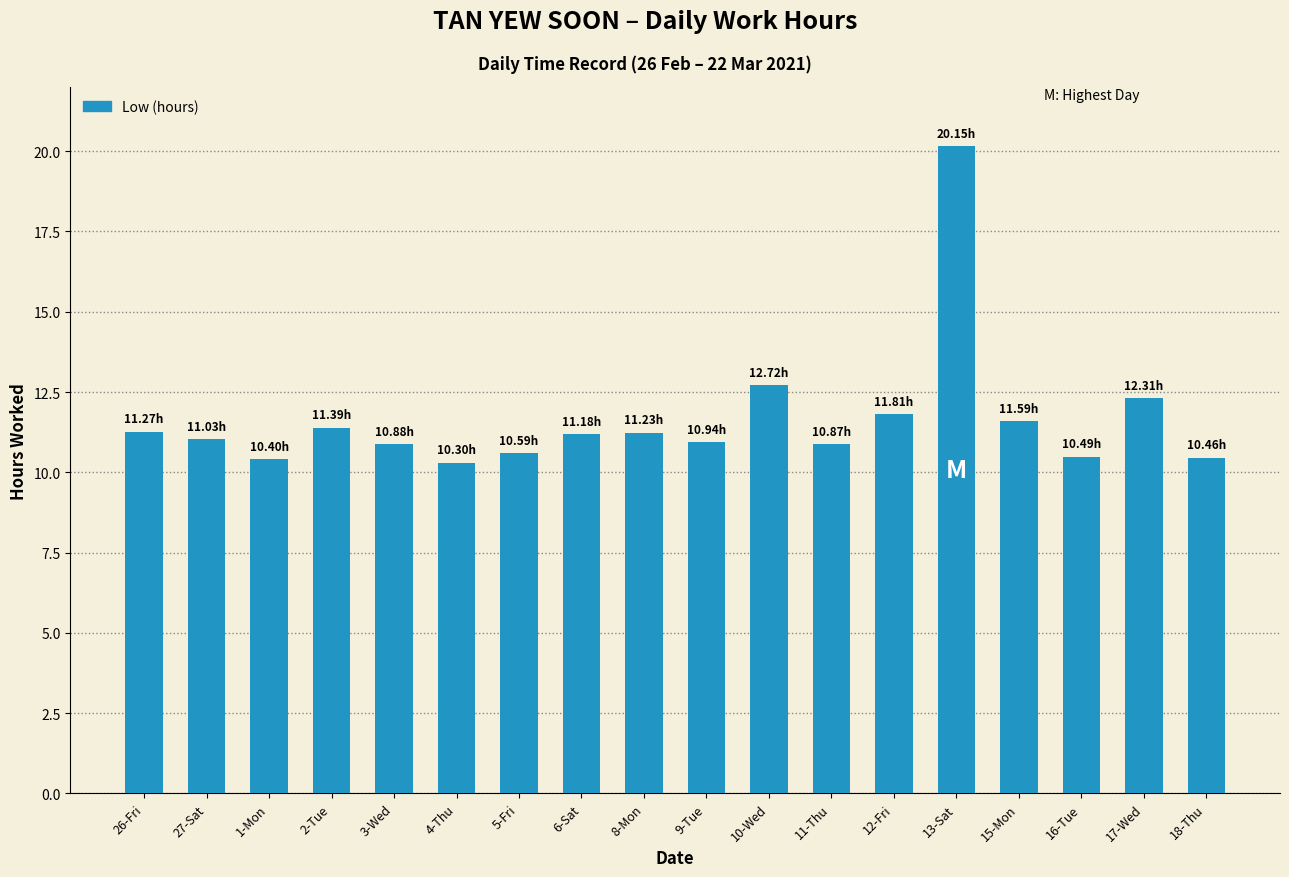

Between 13-Sat and 12-Fri, which is larger?

13-Sat